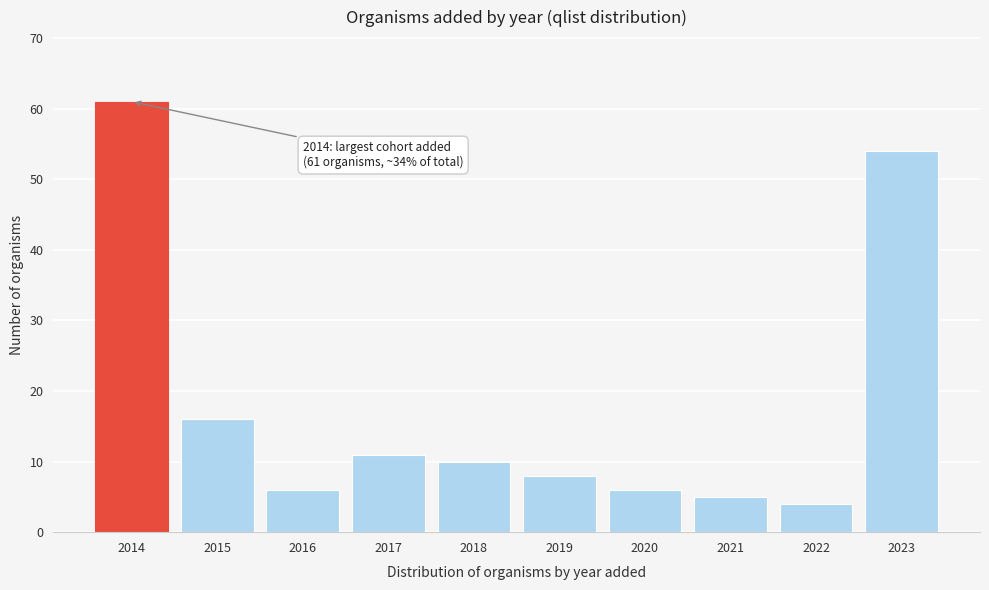

Reading right to left, transcribe all the data shown in this chart.

2023=54	2022=4	2021=5	2020=6	2019=8	2018=10	2017=11	2016=6	2015=16	2014=61